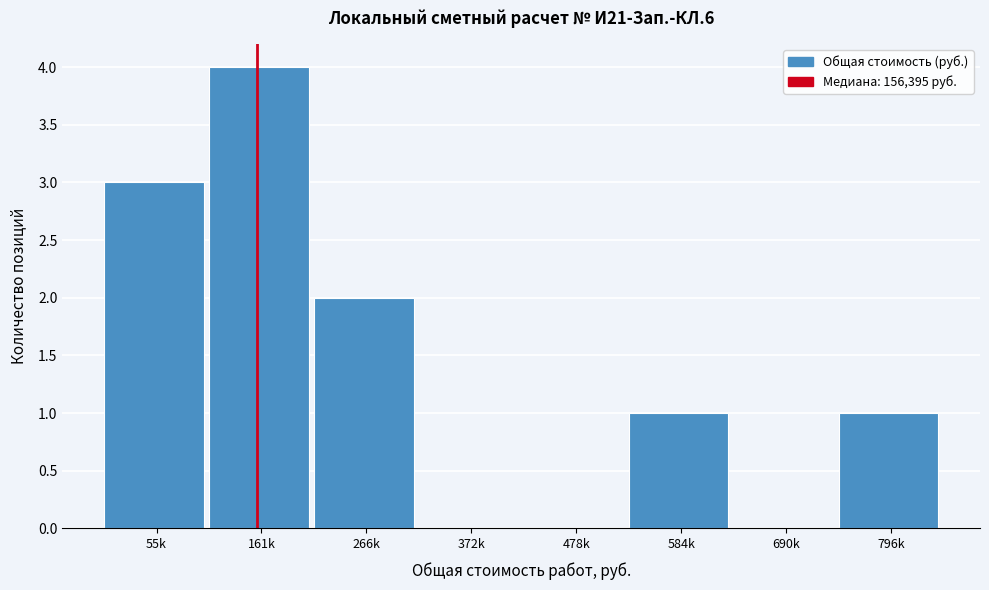

Reading left to right, list all the values displayed in this chart.

55k=3	161k=4	266k=2	372k=0	478k=0	584k=1	690k=0	796k=1